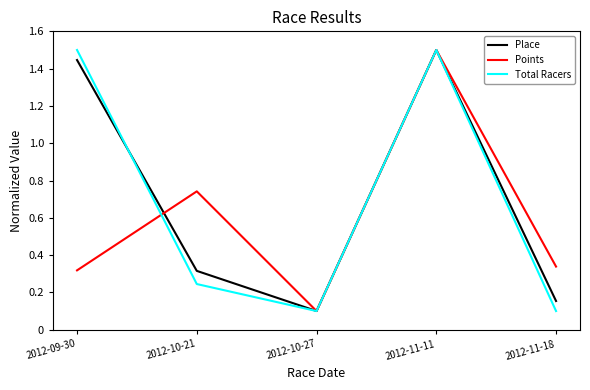

The value of Points at 2012-11-18 is 0.1. True or false?

False